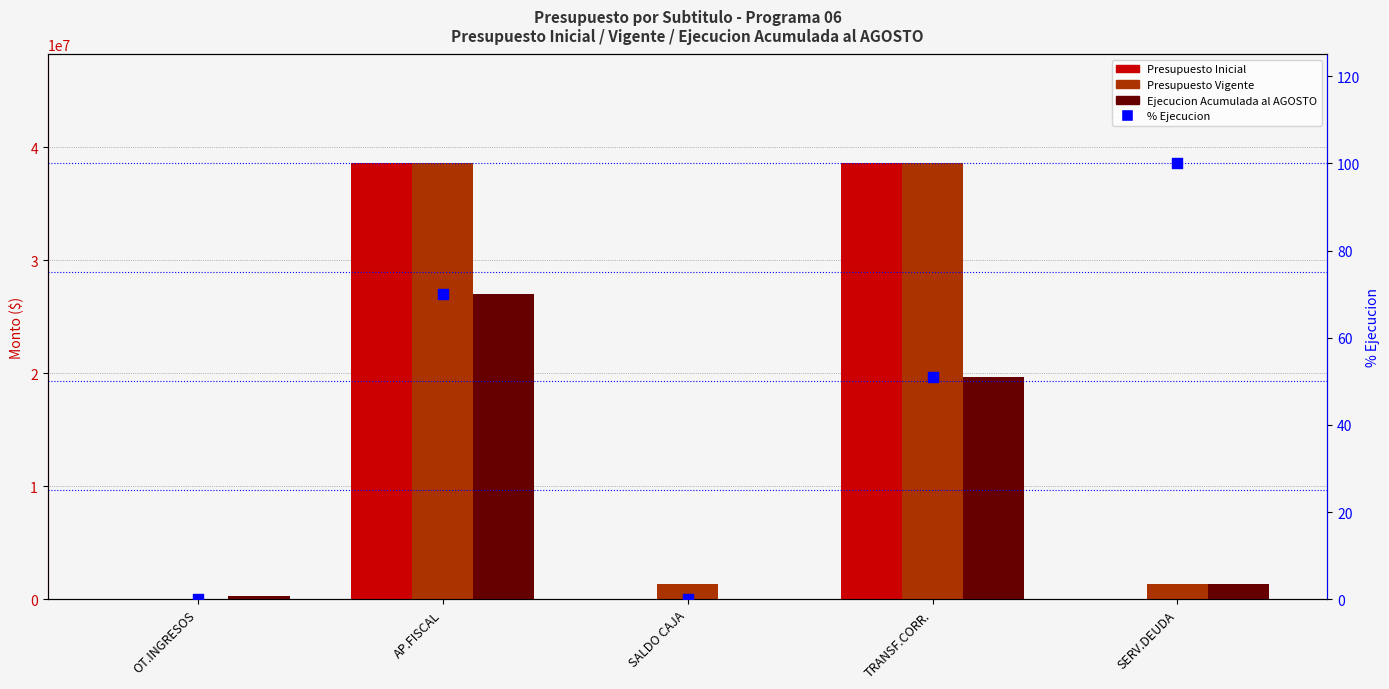

Which series reaches the minimum Y coordinate?

Presupuesto Inicial